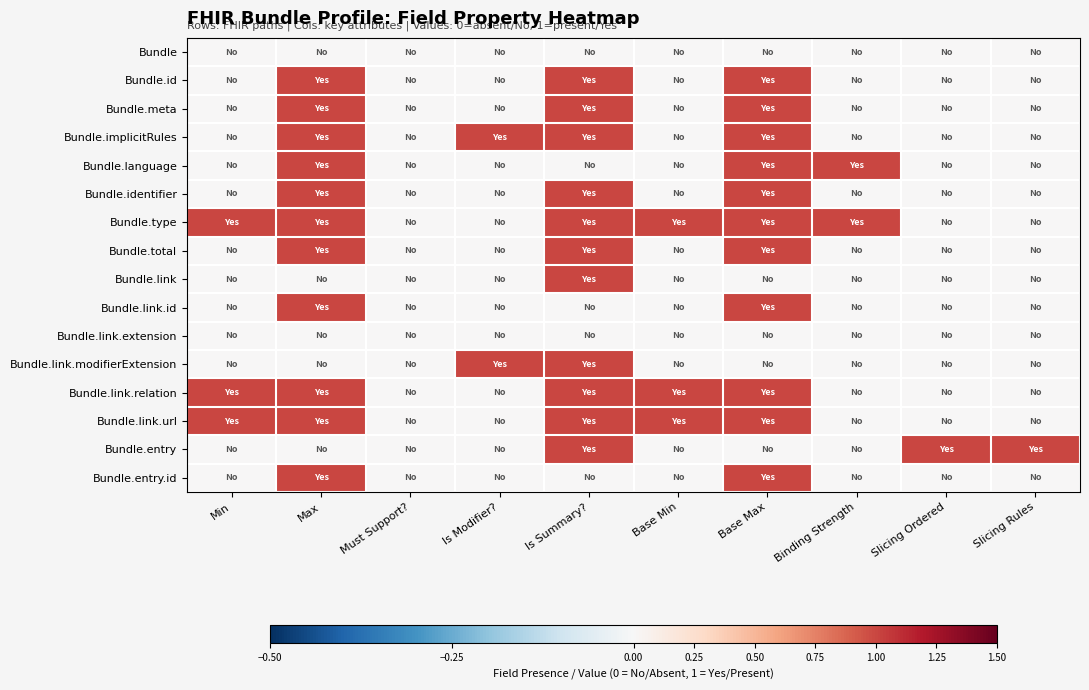

Which series has the largest total across all categories?

Bundle.type